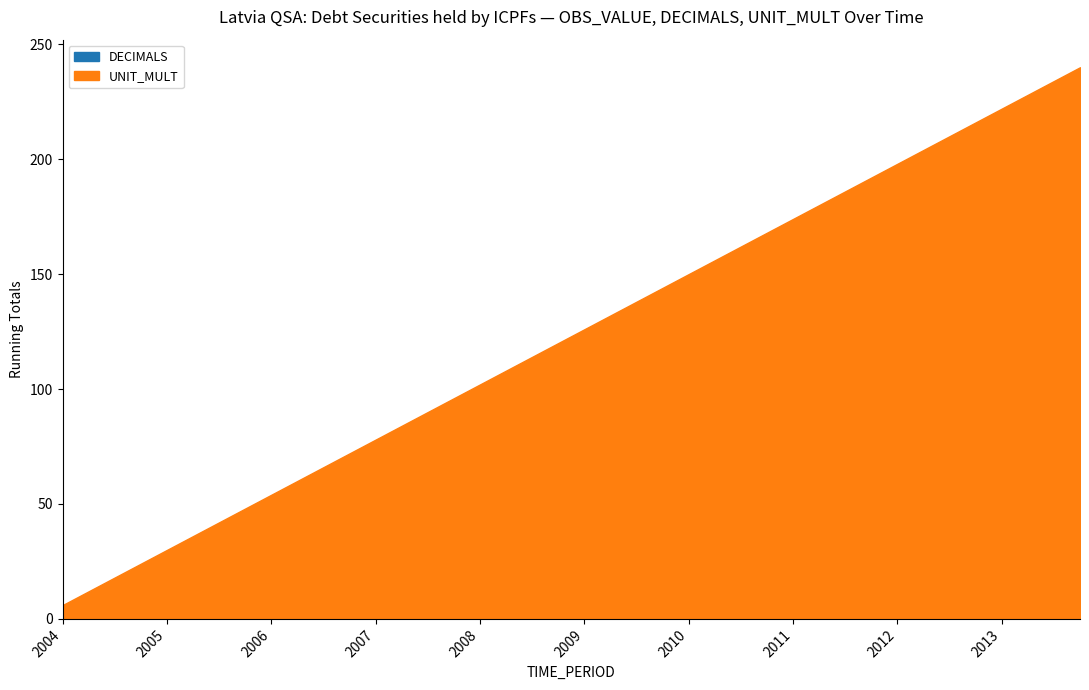

List the series in order of their peak value, highest first.

UNIT_MULT, DECIMALS, OBS_VALUE